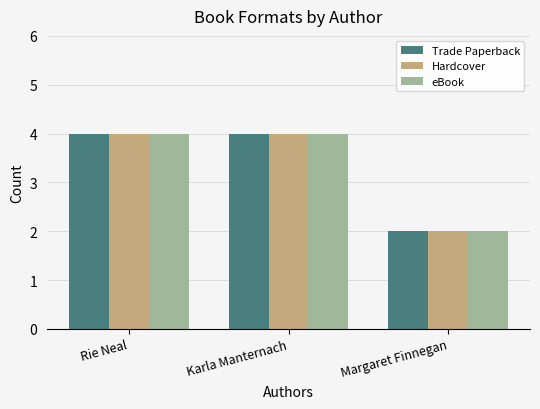

Is the value of Hardcover at Margaret Finnegan greater than the value of eBook at Karla Manternach?

No